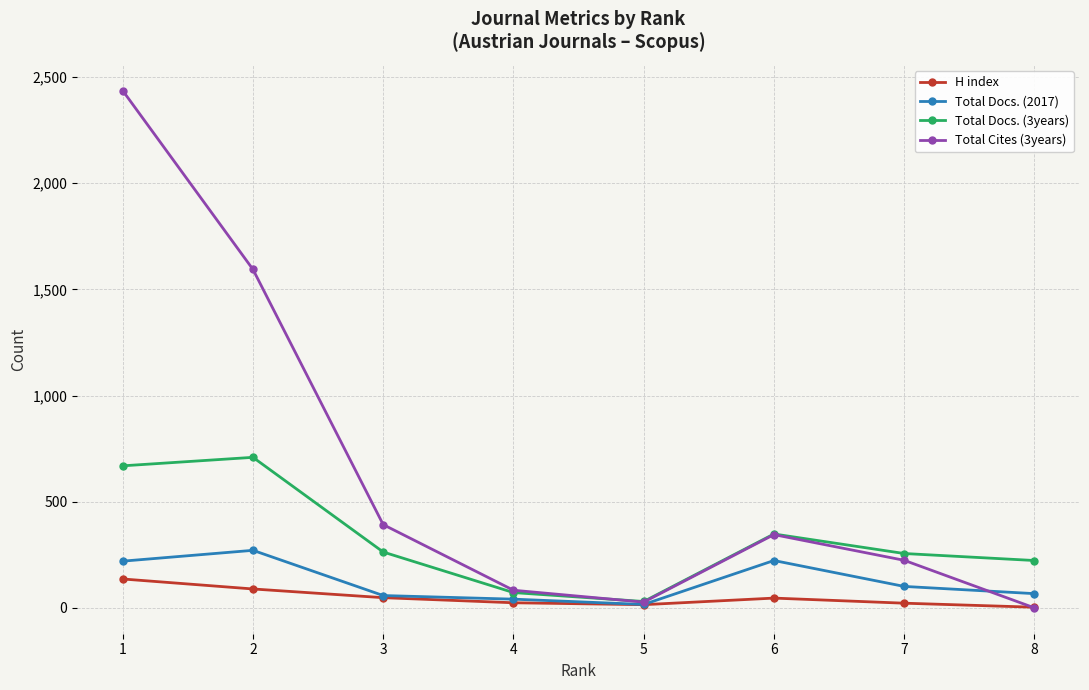

Where does the Total Cites (3years) series first go above 345?

1